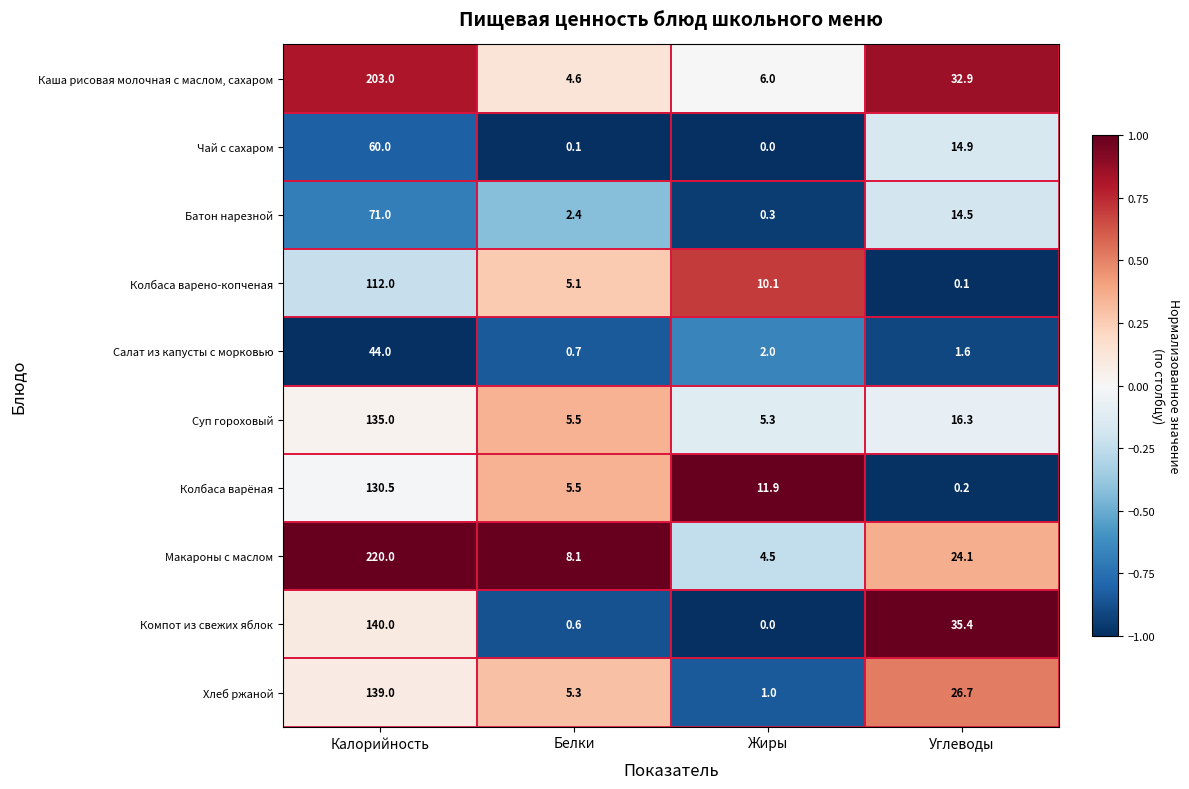

What is the difference between the second highest and second lowest values in the Макароны с маслом series?

16.0